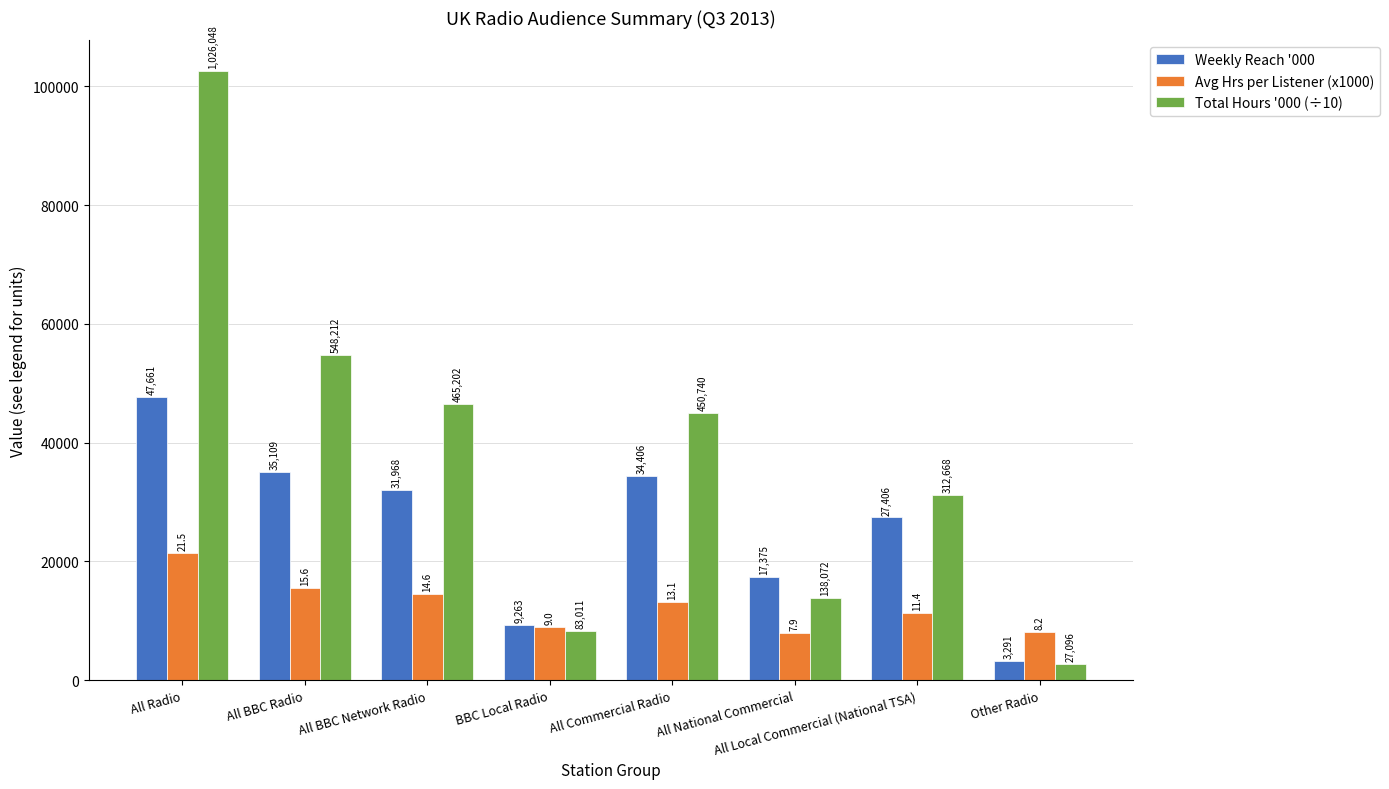

What is the difference between the highest and lowest values at Other Radio?

5490.4